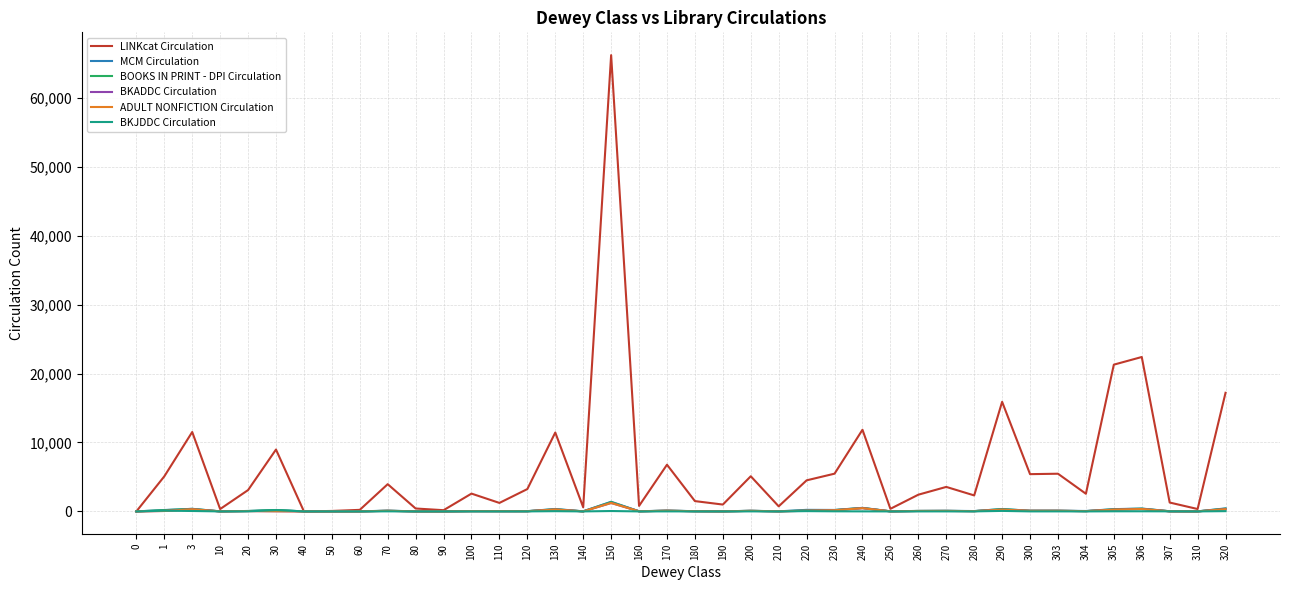

What is the difference between the second highest and second lowest values in the MCM Circulation series?

515